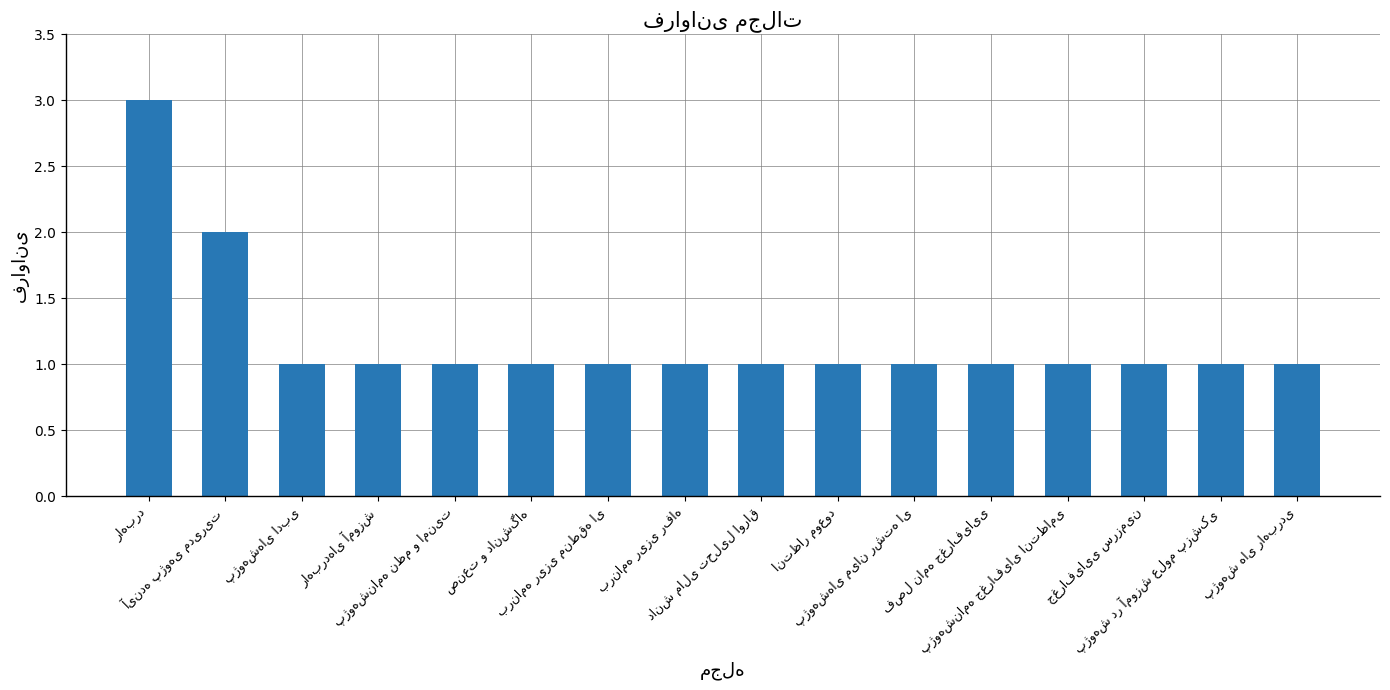

Reading left to right, list all the values displayed in this chart.

3	2	1	1	1	1	1	1	1	1	1	1	1	1	1	1